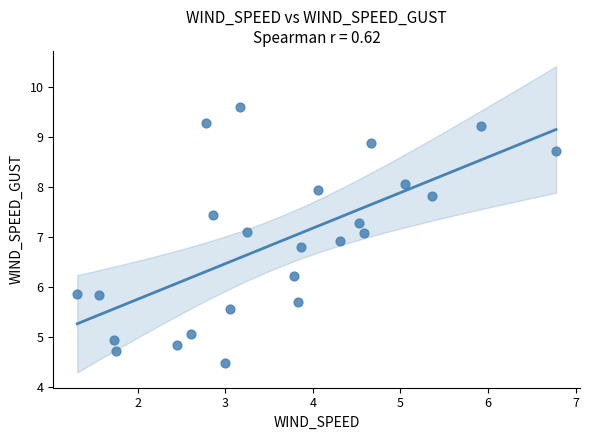

What is the range of X values (max minus min)?

5.5